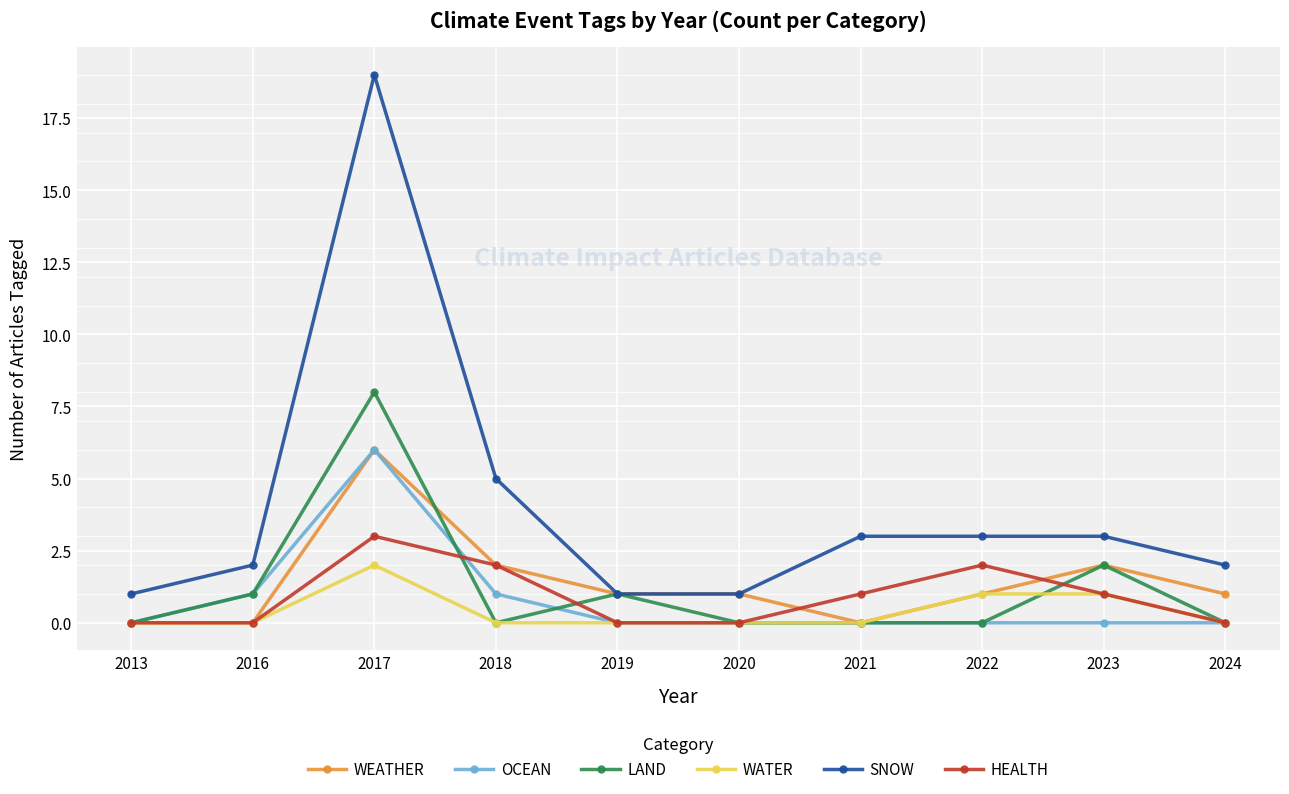

How many lines are shown in the chart?

6